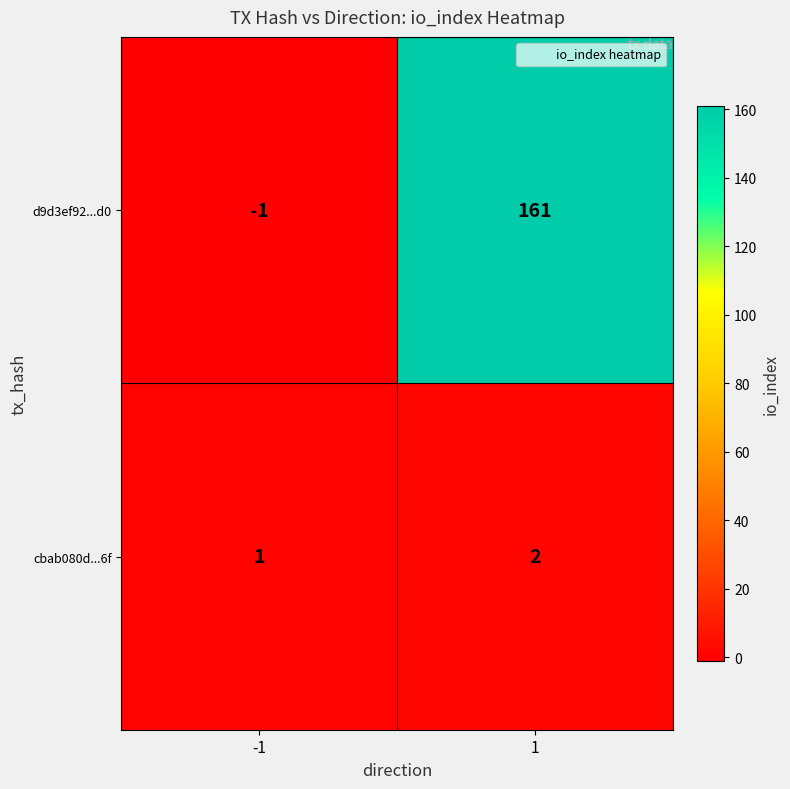

Between -1 and 1, which series saw the biggest shift?

d9d3ef92...d0